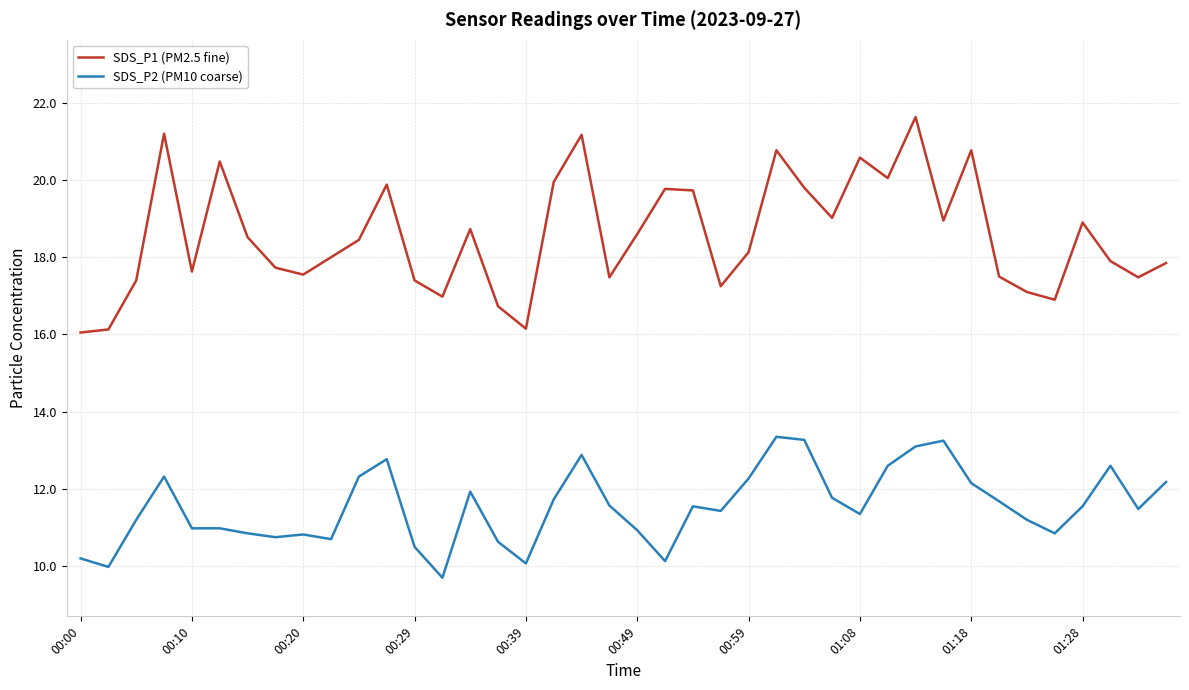

True or false: SDS_P2 (PM10 coarse) and SDS_P1 (PM2.5 fine) intersect in this chart.

False